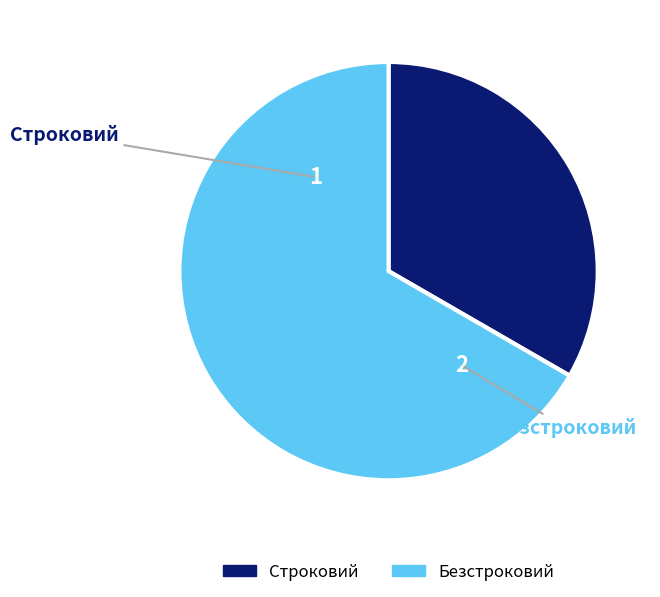

What is the majority slice?

Безстроковий